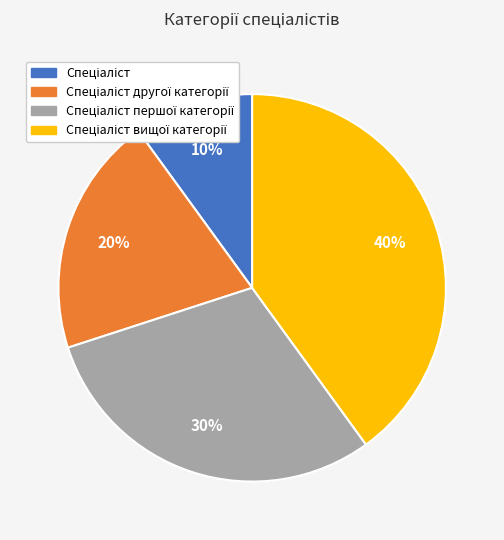

To the nearest percent, what is the difference between the largest and smallest slice percentages?

30%